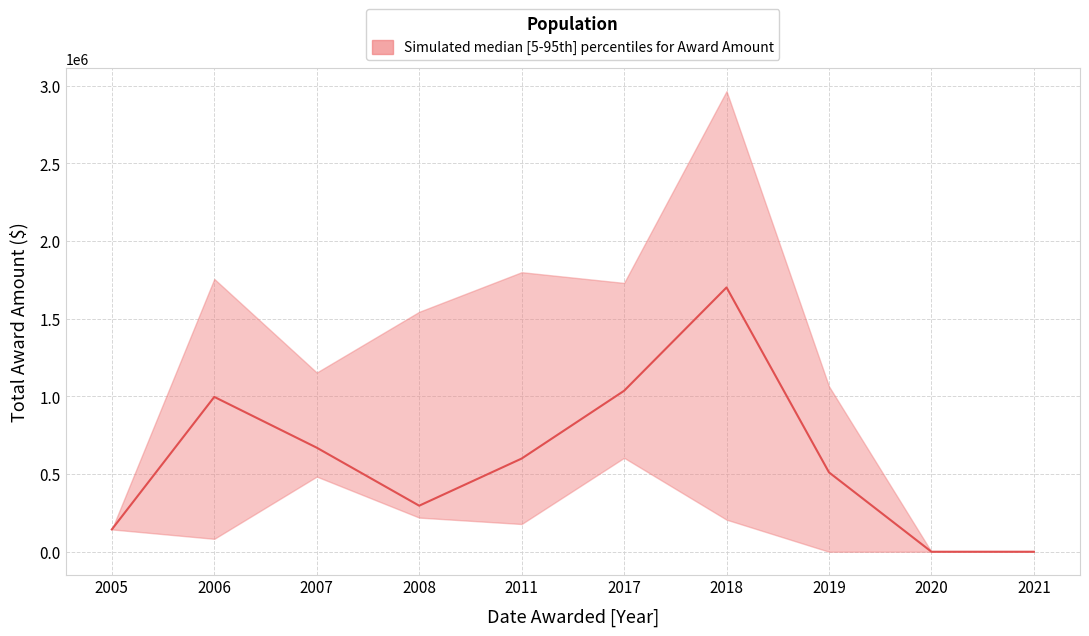

What is the difference between the maximum and minimum values?

1701829